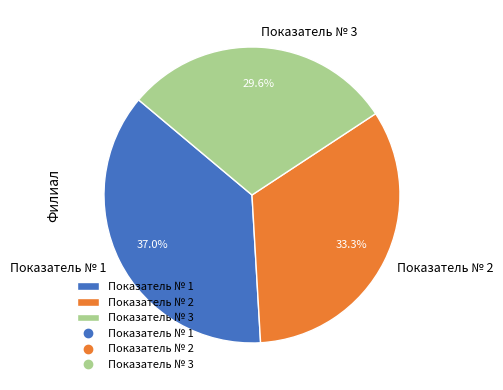

To the nearest percent, what percentage of the pie is Показатель № 1?

37%